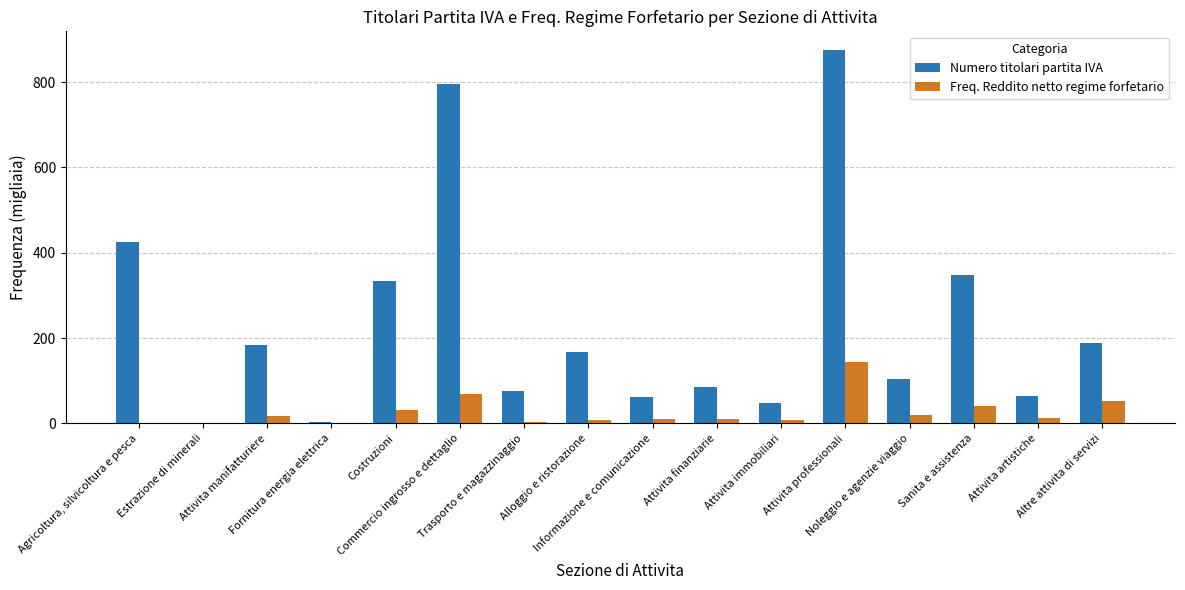

At which label does Numero titolari partita IVA first exceed 168?

Agricoltura, silvicoltura e pesca